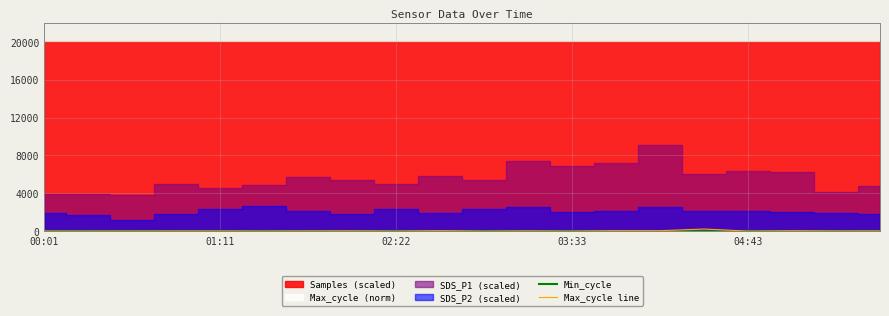

What is the value of the Min_cycle point at the 8th from the left?

28.0